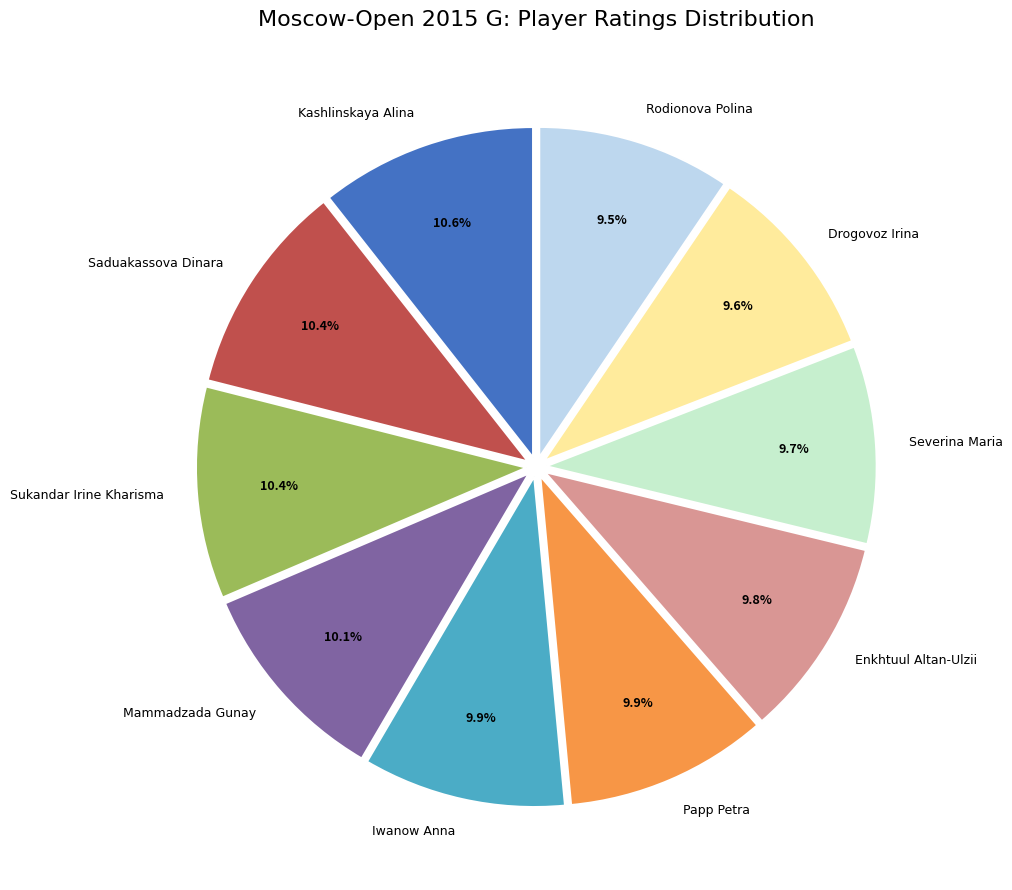

To the nearest percent, what is the combined percentage of Enkhtuul Altan-Ulzii and Kashlinskaya Alina?

20%